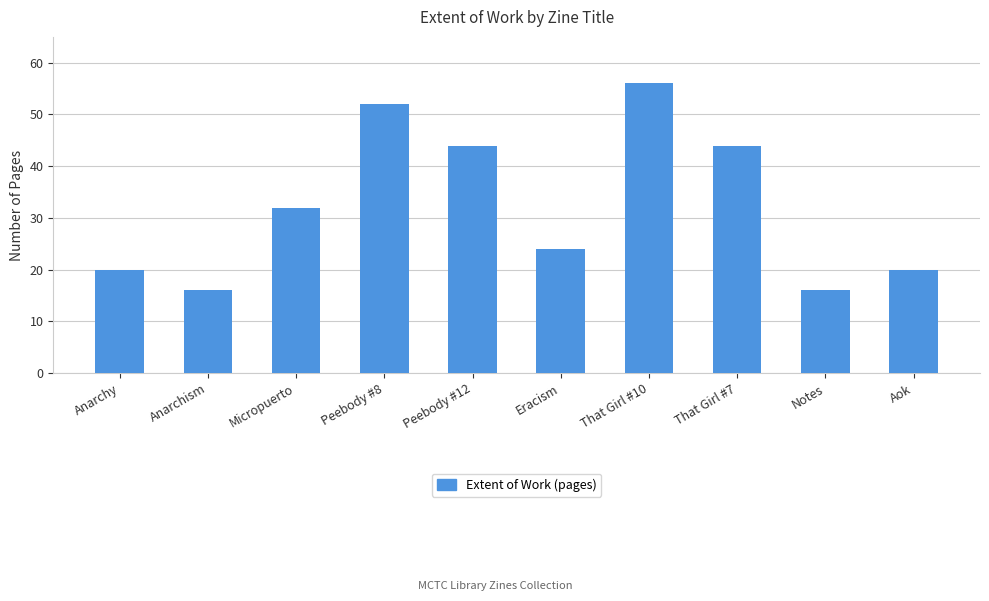

At which label is the value closest to 36?

Micropuerto